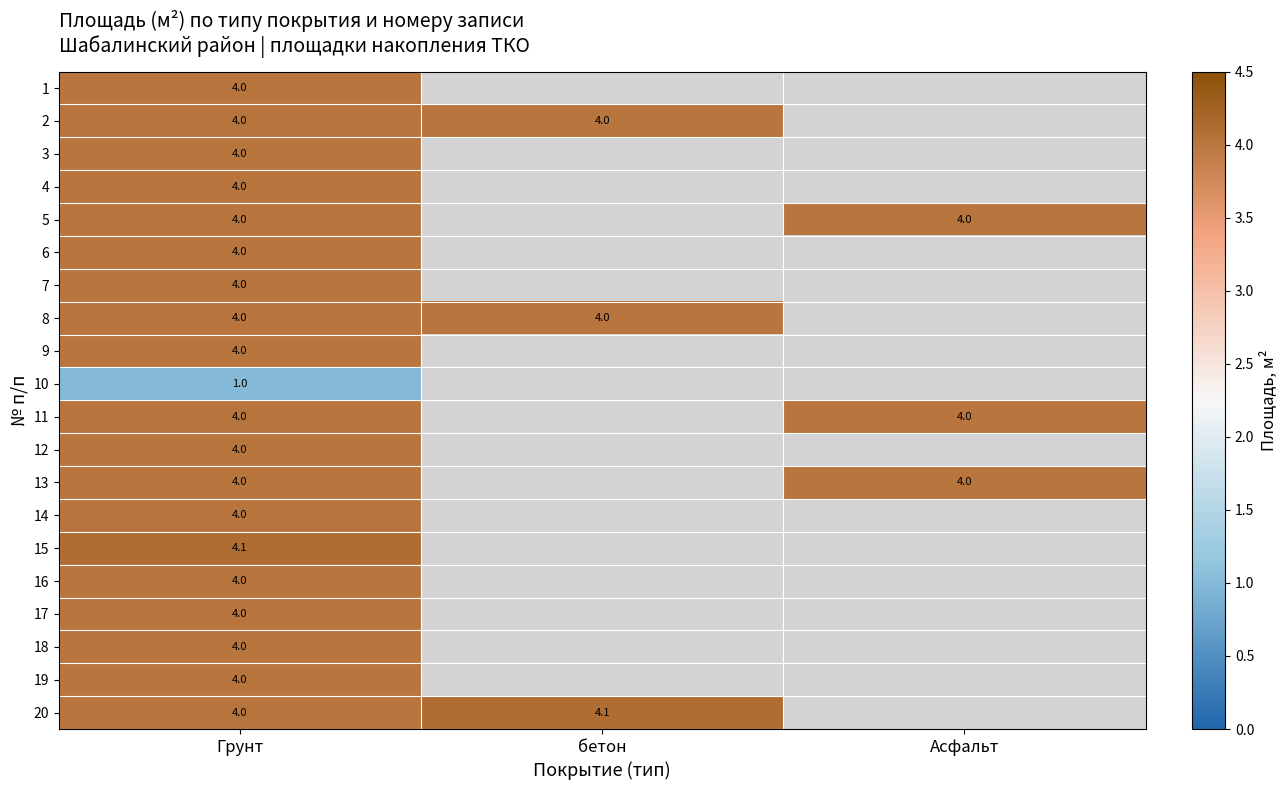

What is the total value across all series at Грунт?

77.1